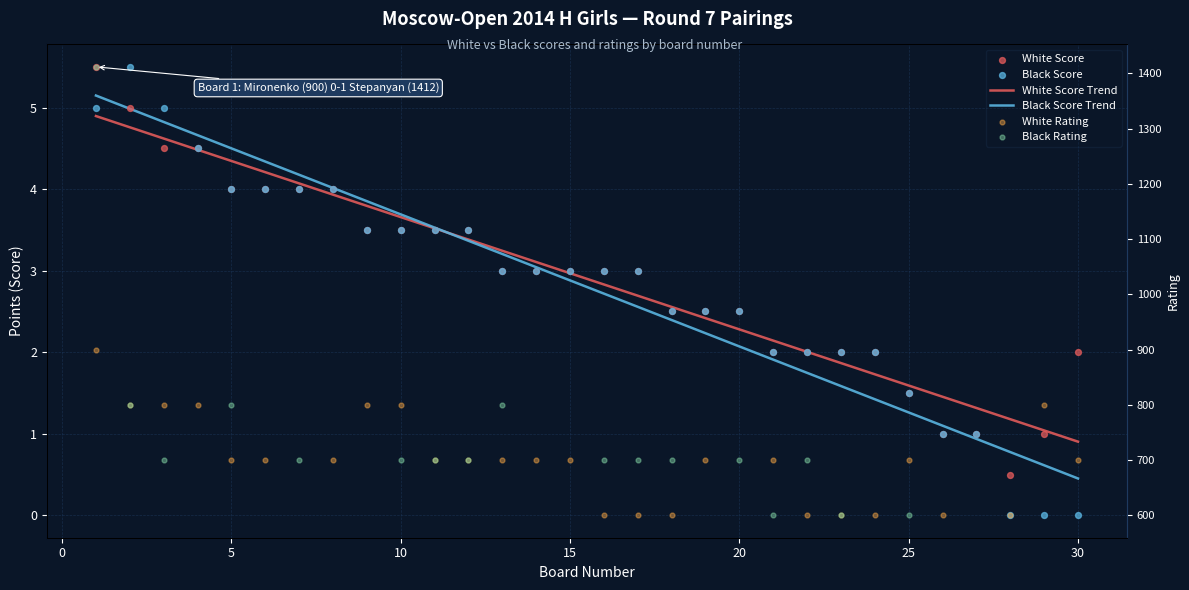

Is the value of Black Score at 26 greater than the value of White Score at 29?

No